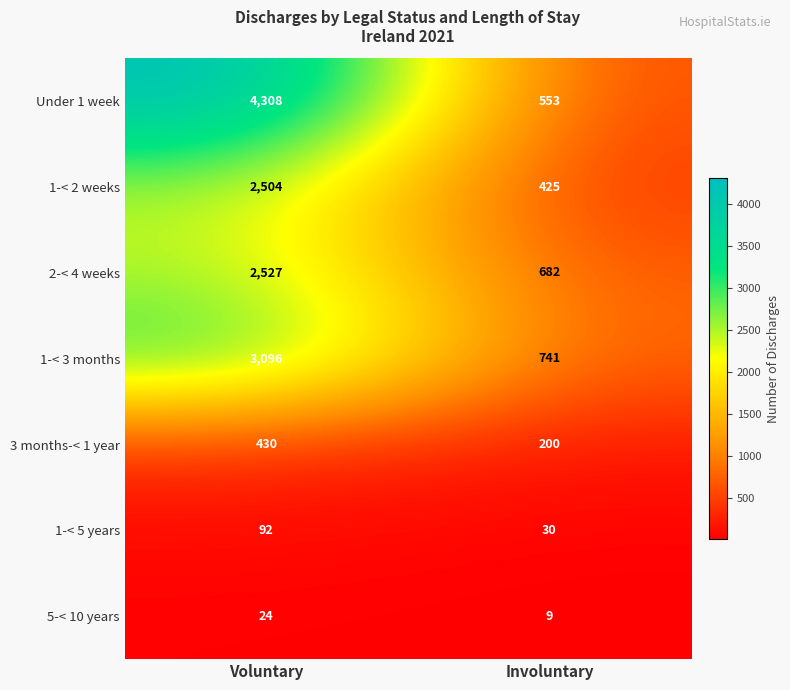

What is the sum of the 3 months-< 1 year values at Involuntary and Voluntary?

630